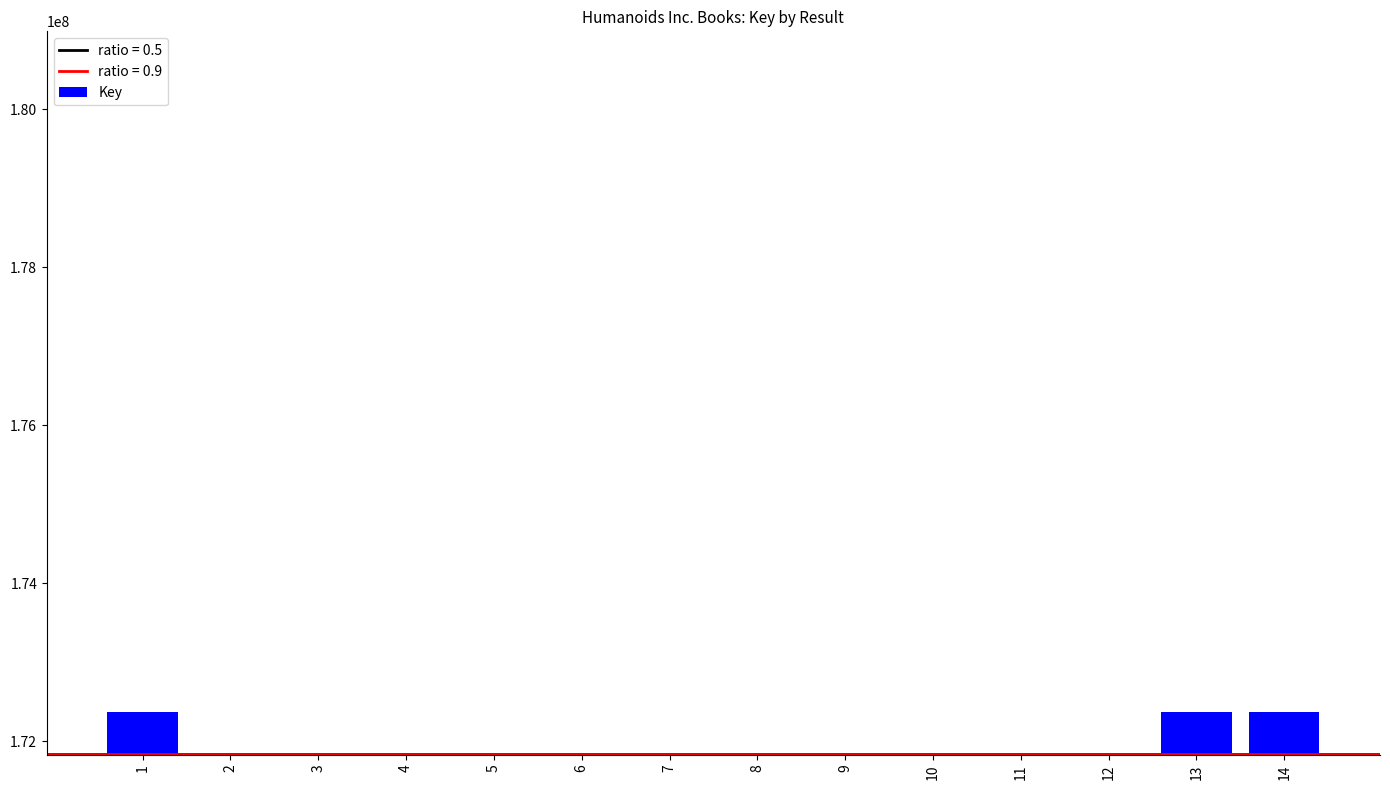

Are the bars horizontal?

No